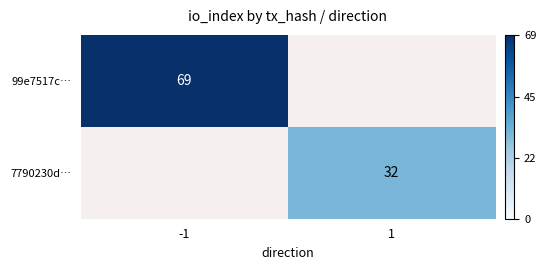

How many series are shown in this chart?

2